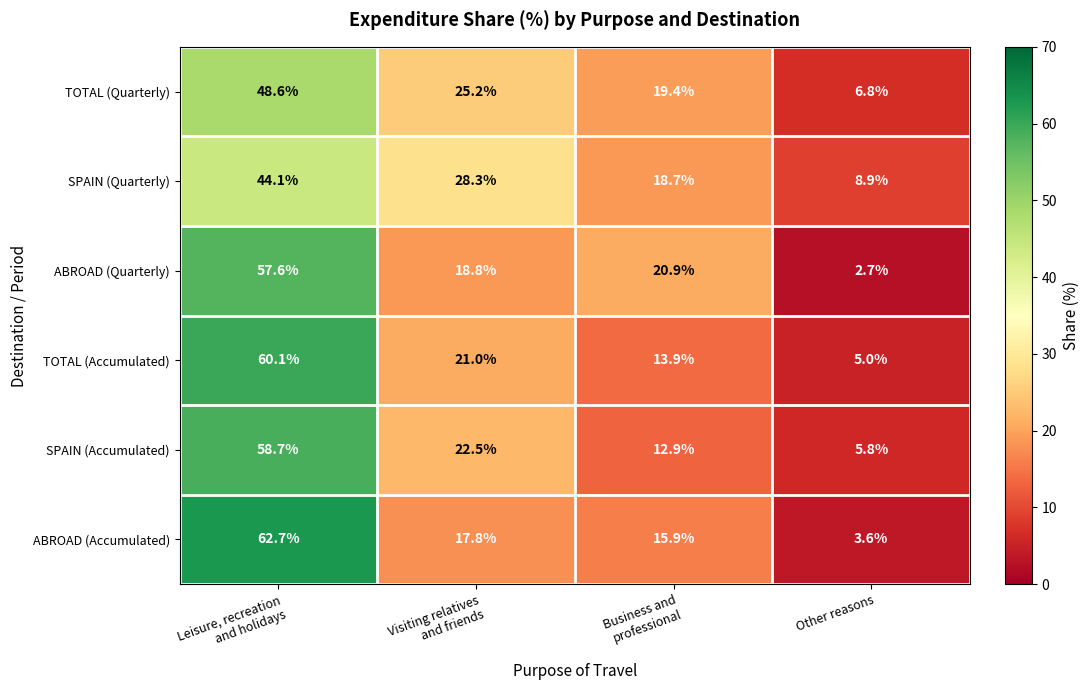

The value of TOTAL (Accumulated) at Other reasons is 7.4. True or false?

False